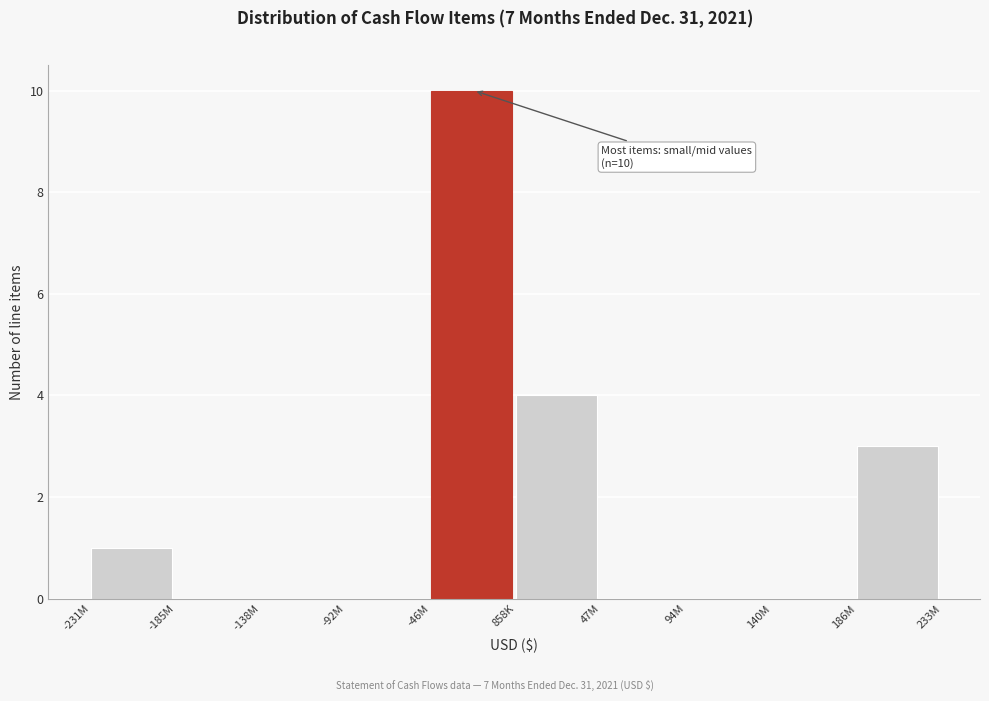

Reading left to right, list all the values displayed in this chart.

-231M=1	-185M=0	-138M=0	-92M=0	-46M=10	858K=4	47M=0	94M=0	140M=0	186M=3